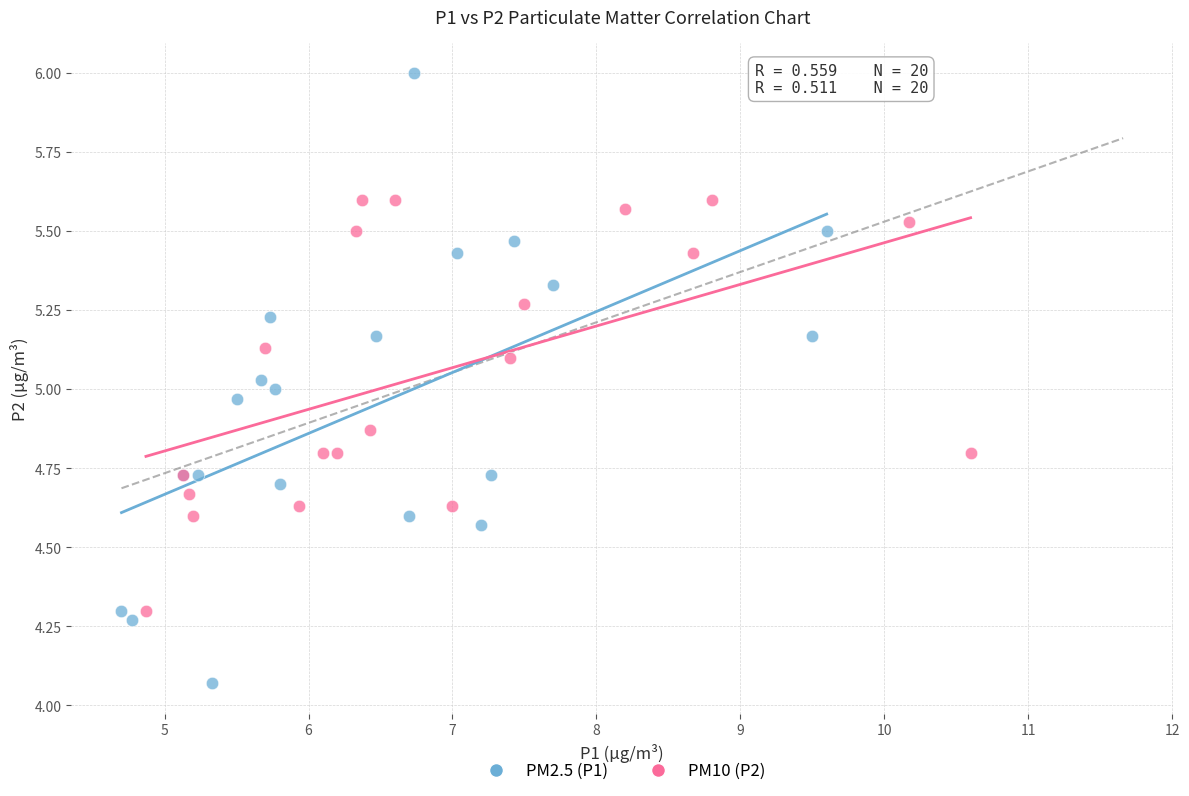

Which series has the largest Y range (max minus min)?

PM2.5 (P1)